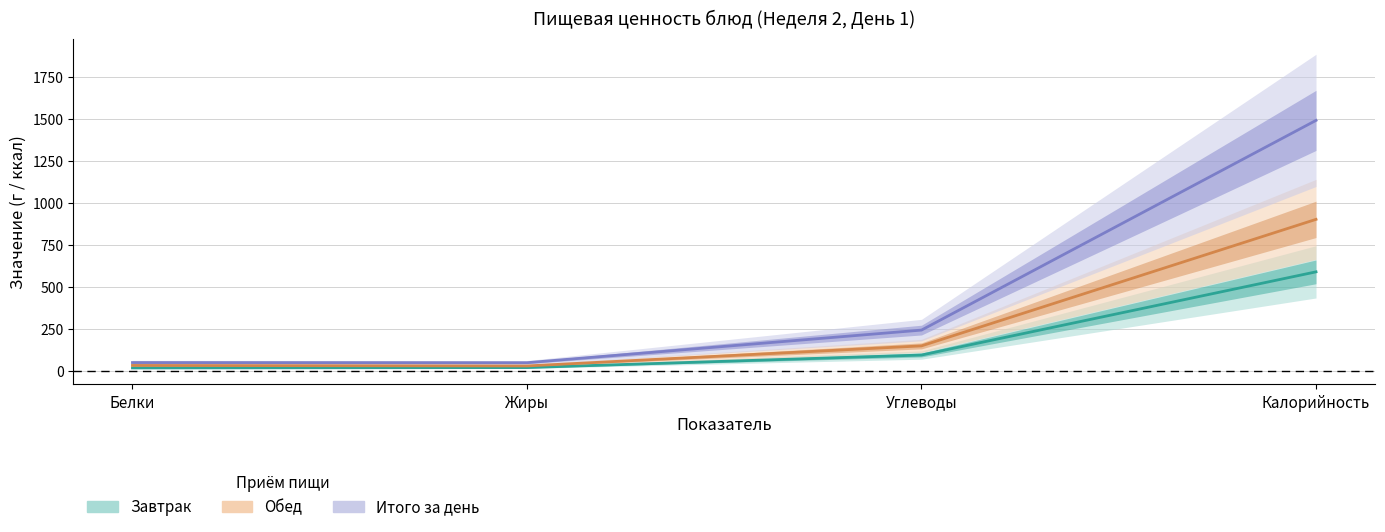

The Завтрак series shows 588.8 at Калорийность. True or false?

True